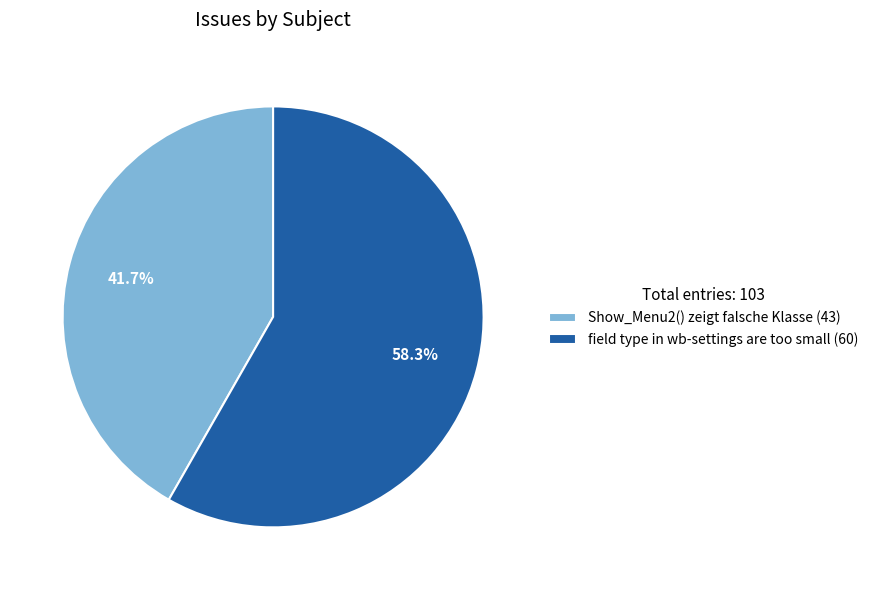

To the nearest percent, what is the average slice percentage?

50%